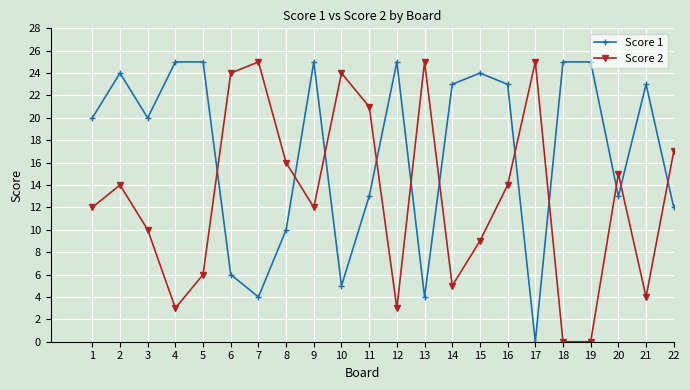

Reading left to right, what are all the values shown in this chart?

Score 1: 20	24	20	25	25	6	4	10	25	5	13	25	4	23	24	23	0	25	25	13	23	12
Score 2: 12	14	10	3	6	24	25	16	12	24	21	3	25	5	9	14	25	0	0	15	4	17